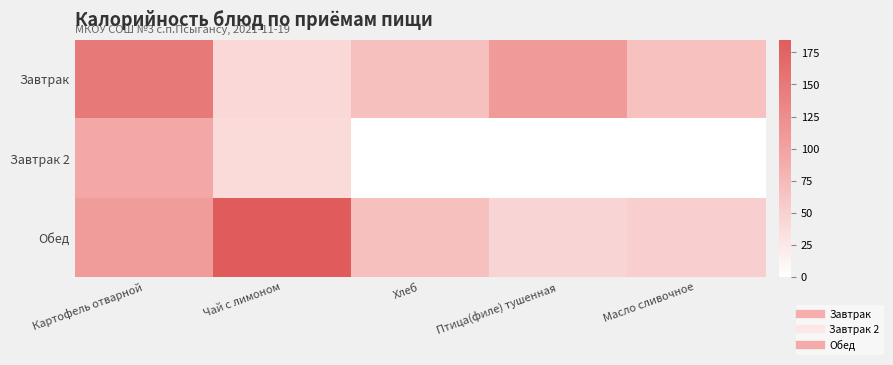

Between Масло сливочное and Хлеб, which is larger?

Хлеб